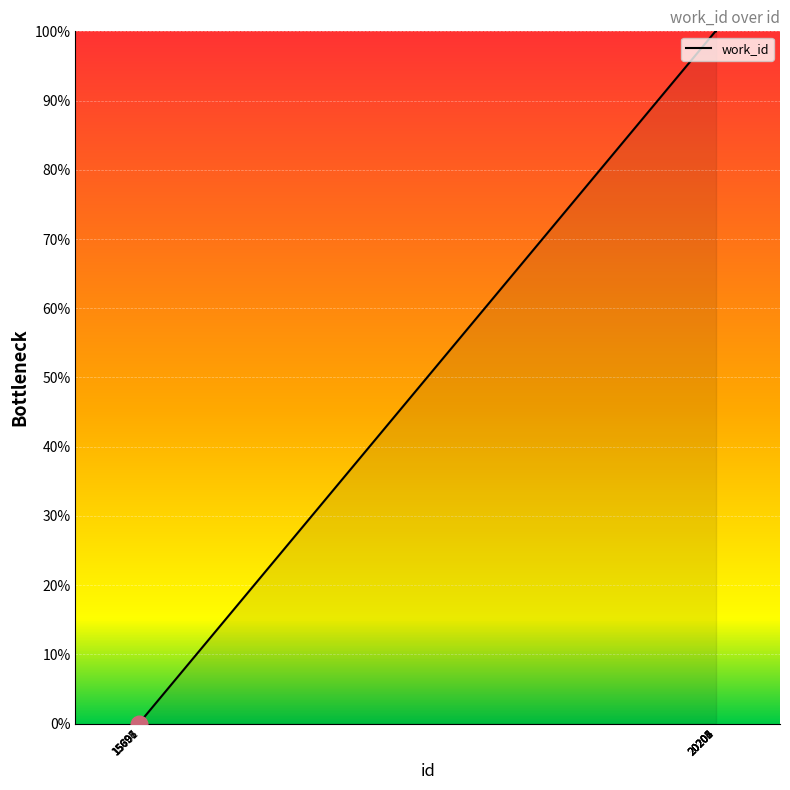

What is the greatest value displayed?

100.0